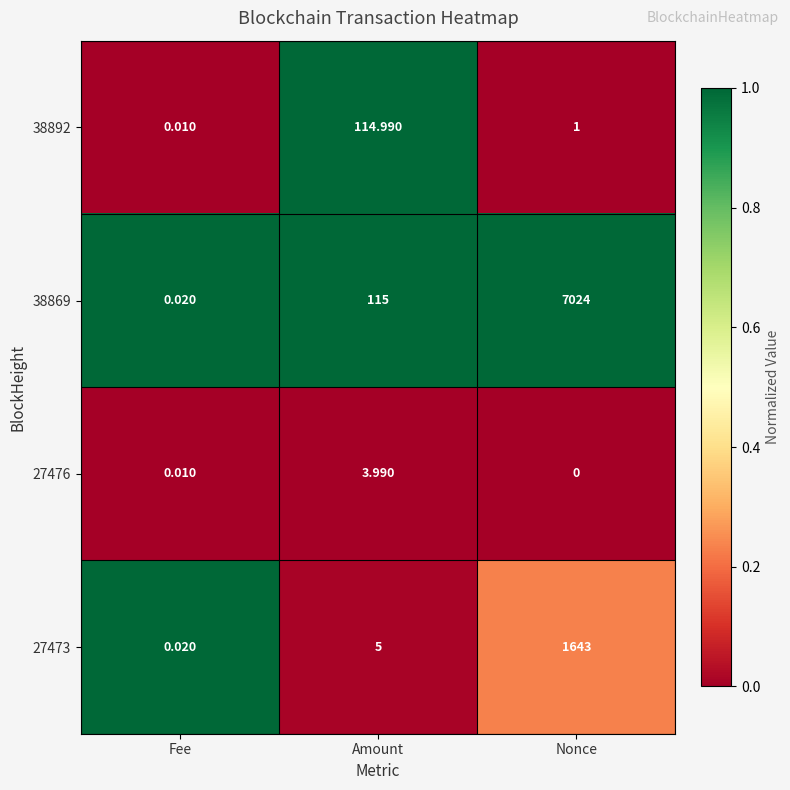

How many distinct data groups are displayed?

4